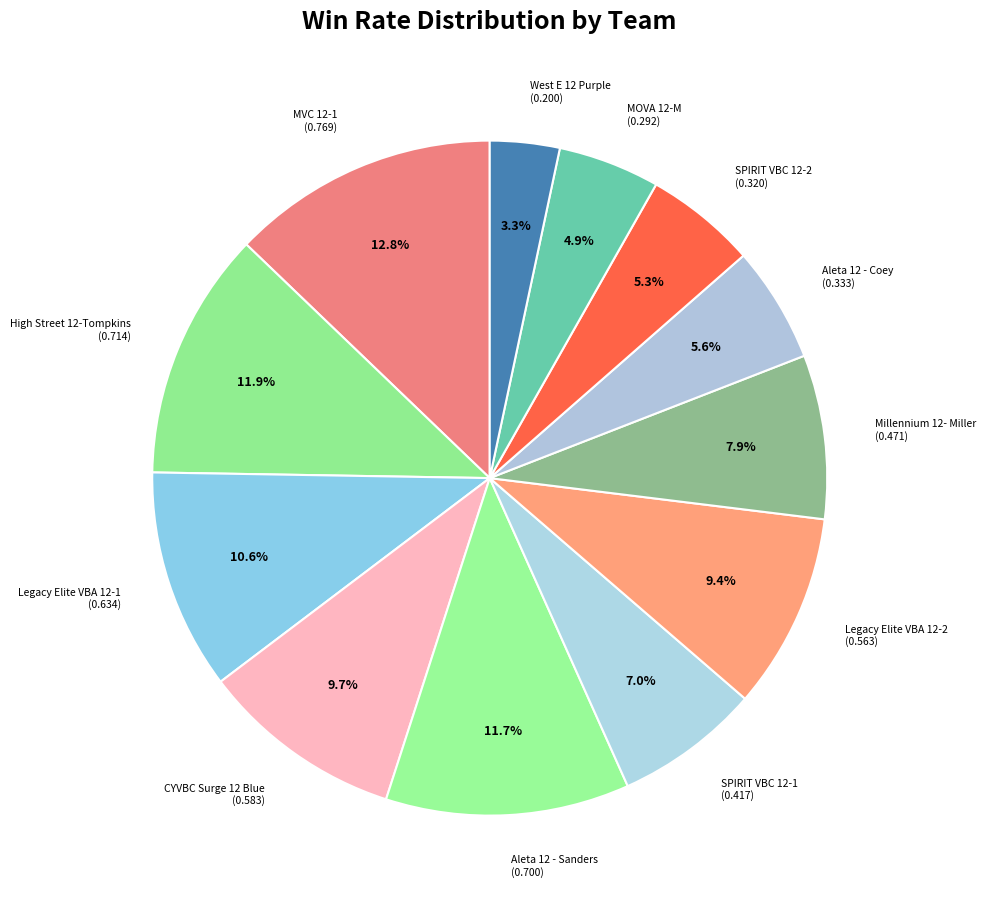

Is there a majority slice in this chart?

No